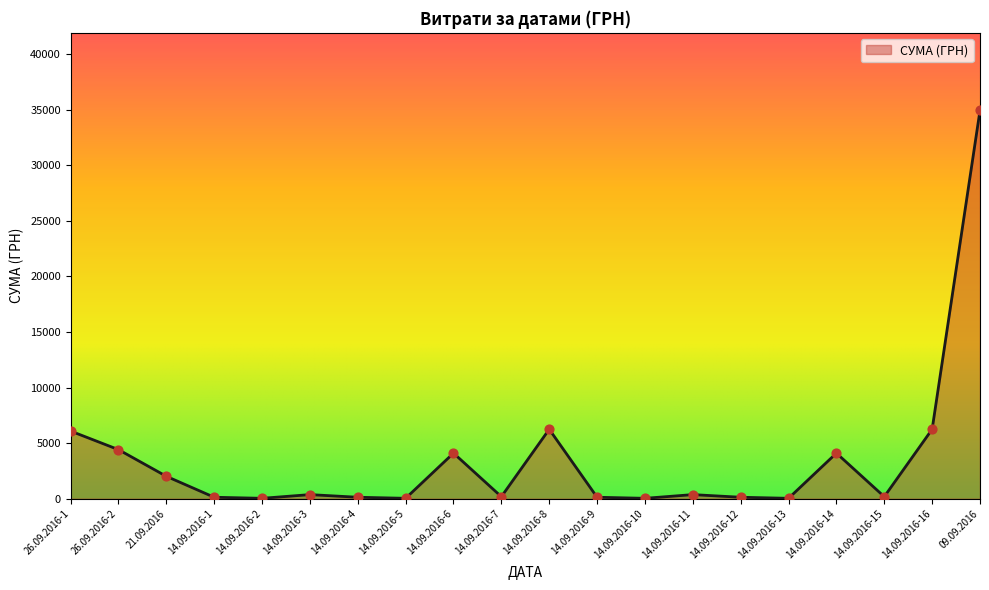

Between 14.09.2016-5 and 14.09.2016-6, which is larger?

14.09.2016-6